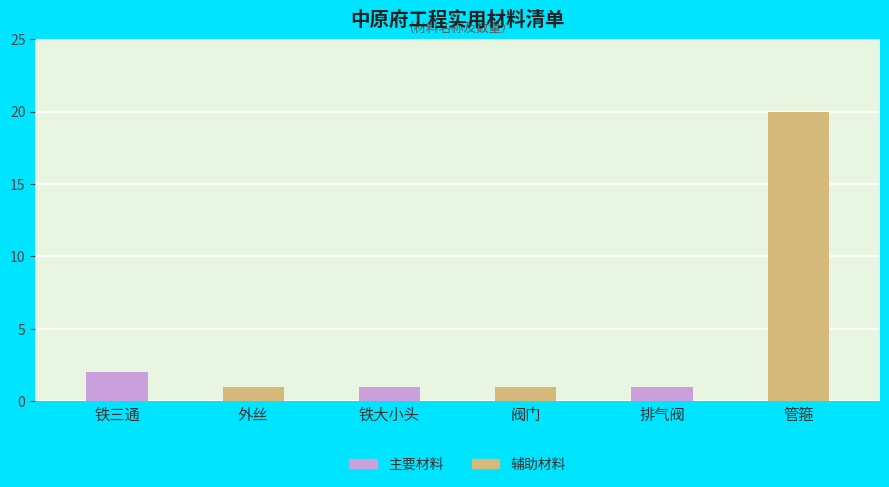

What is the difference between the maximum and minimum values?

19